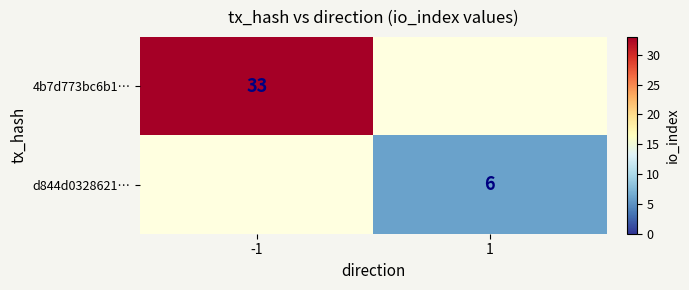

What is the difference between the highest and lowest values at -1?

33